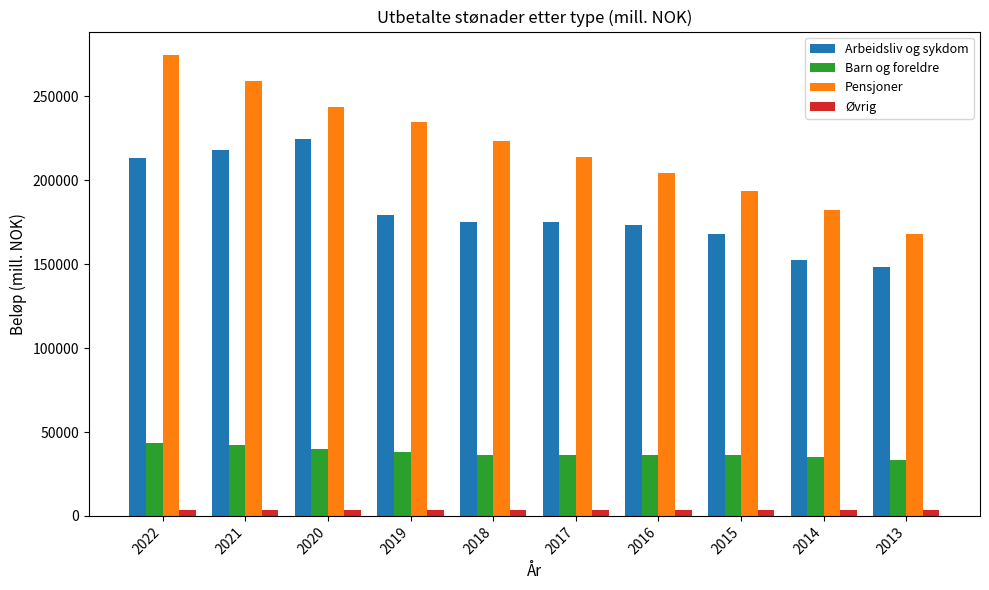

Where is Arbeidsliv og sykdom nearest to the value 186526?

2019